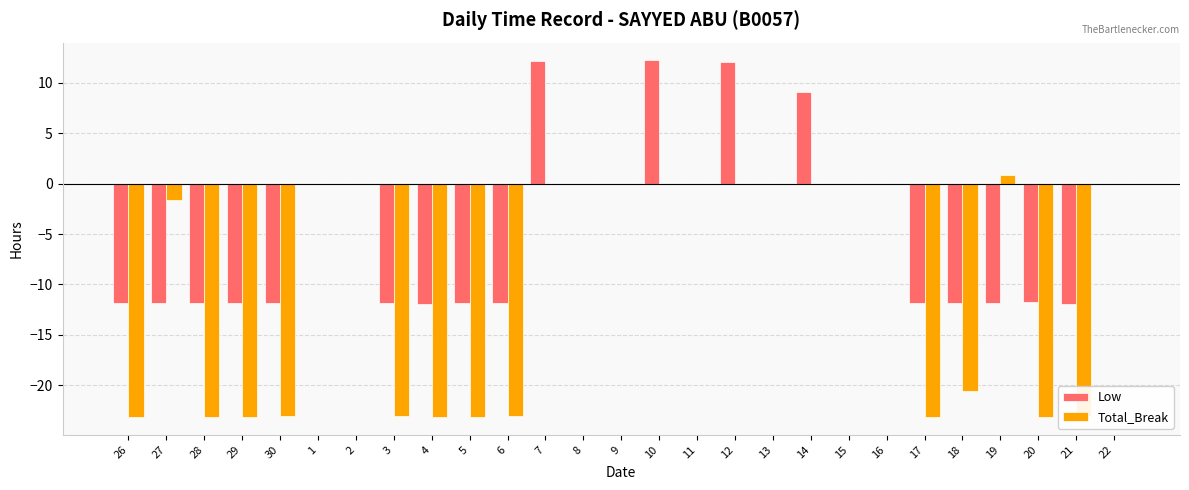

Count the number of categories in the chart.

27